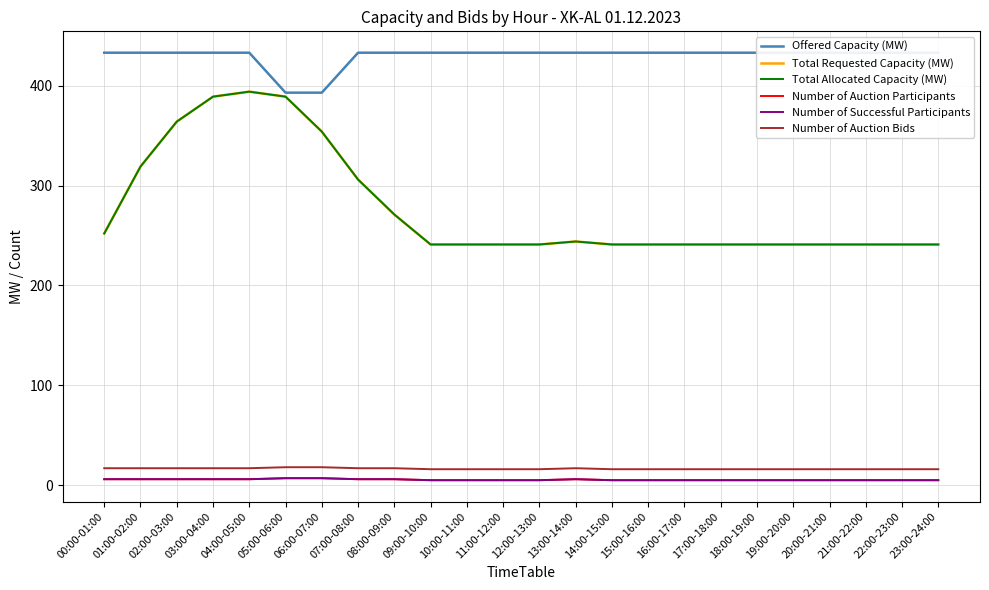

True or false: Total Allocated Capacity (MW) and Number of Auction Bids cross at least once.

False